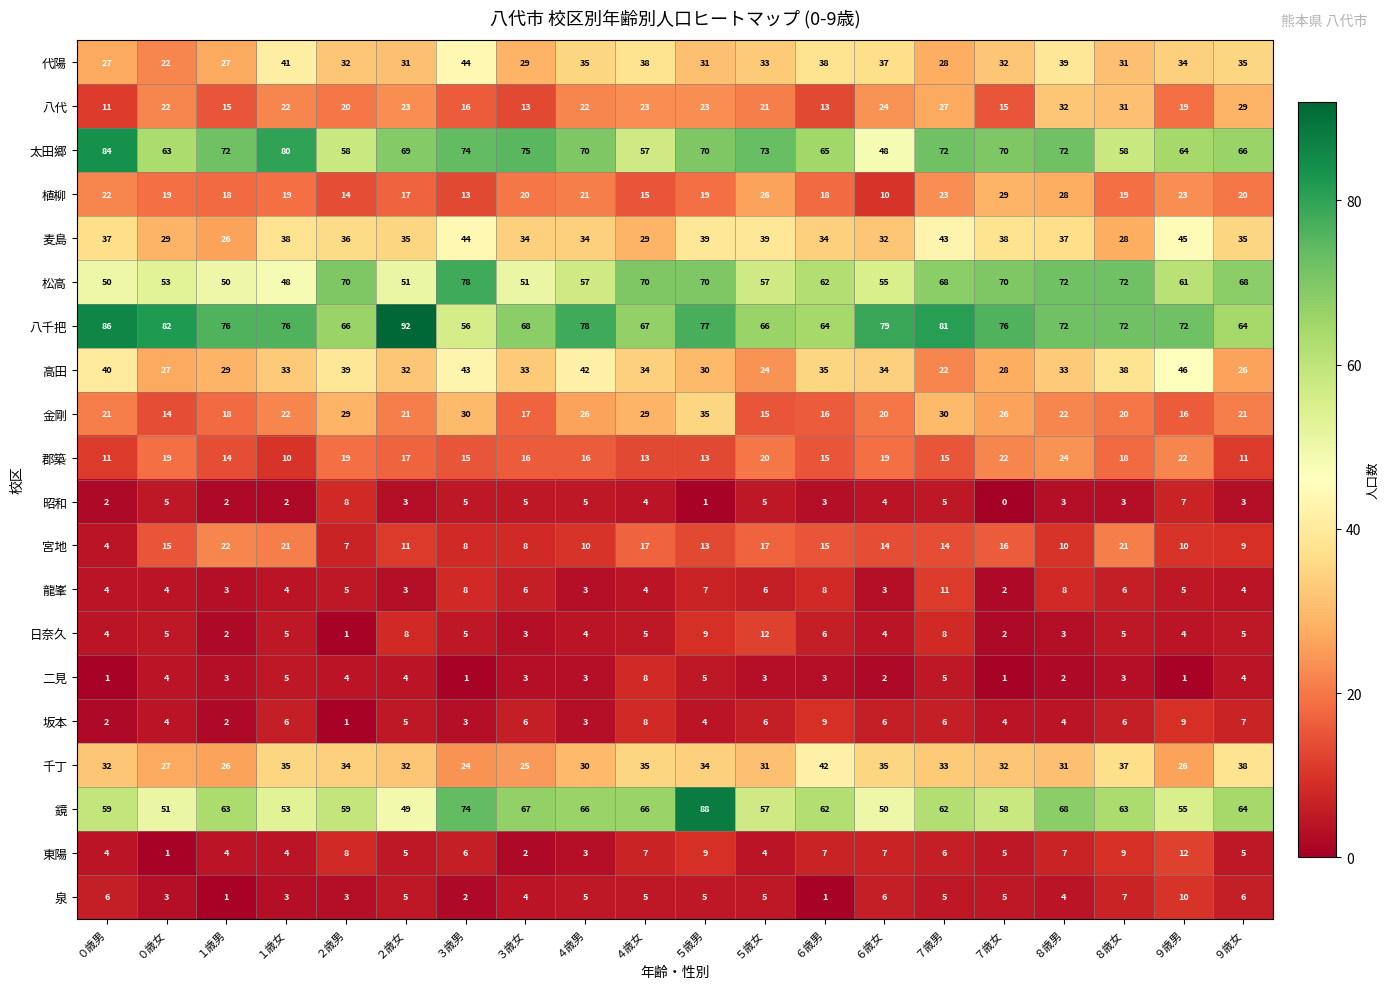

At which label does 八代 reach its minimum?

０歳男